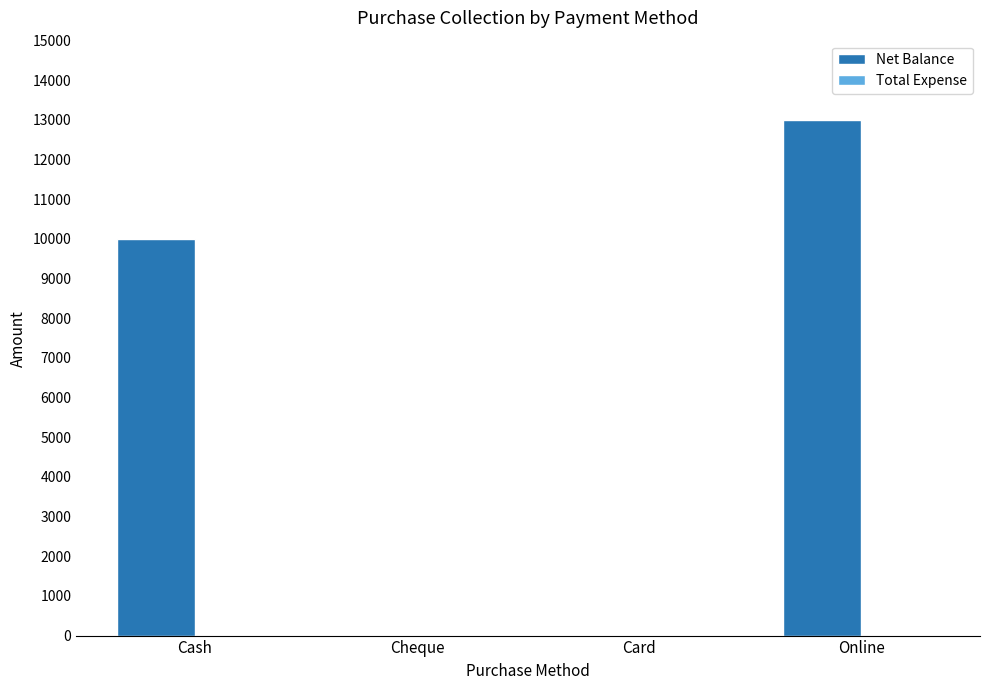

Which label corresponds to the largest value in the chart?

Online